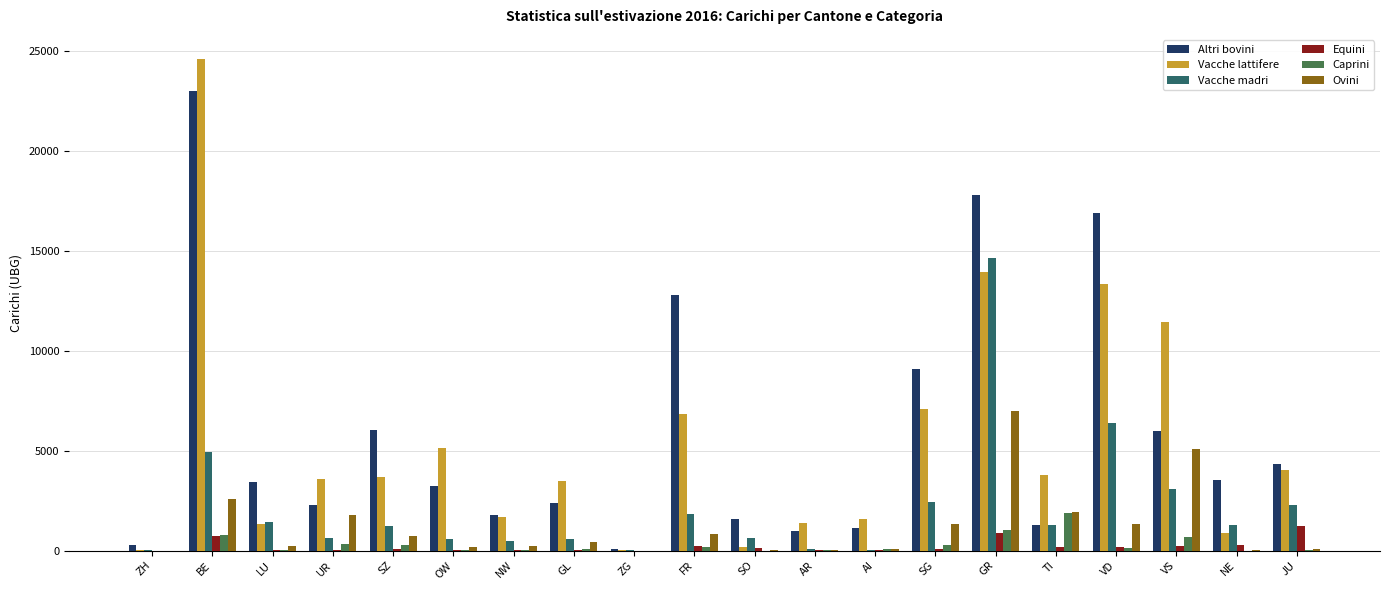

At which category is the sum across all series the highest?

BE